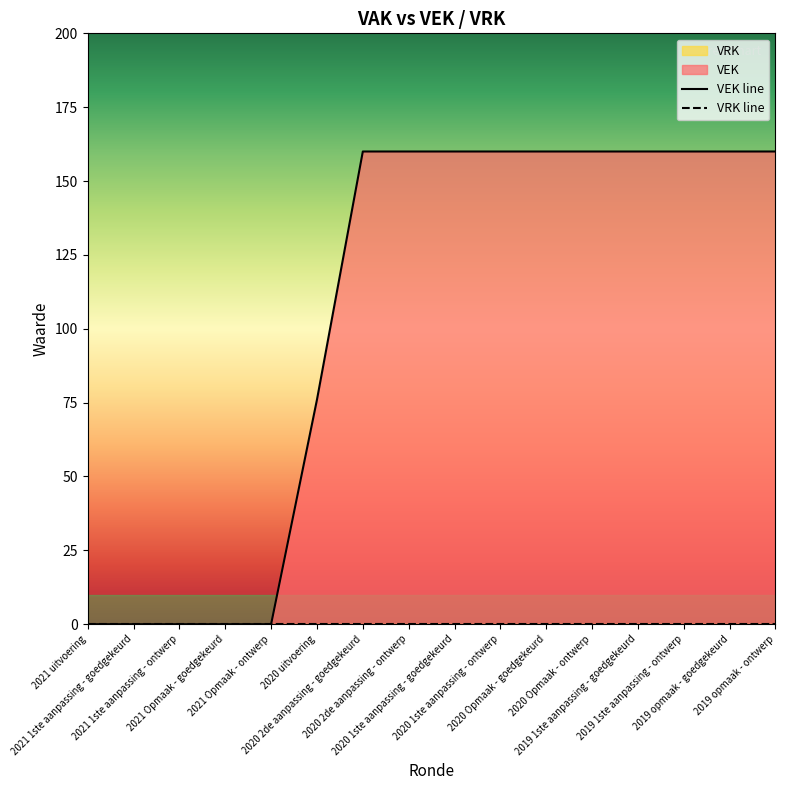

What is the label of the 16th point from the right?

2021 uitvoering